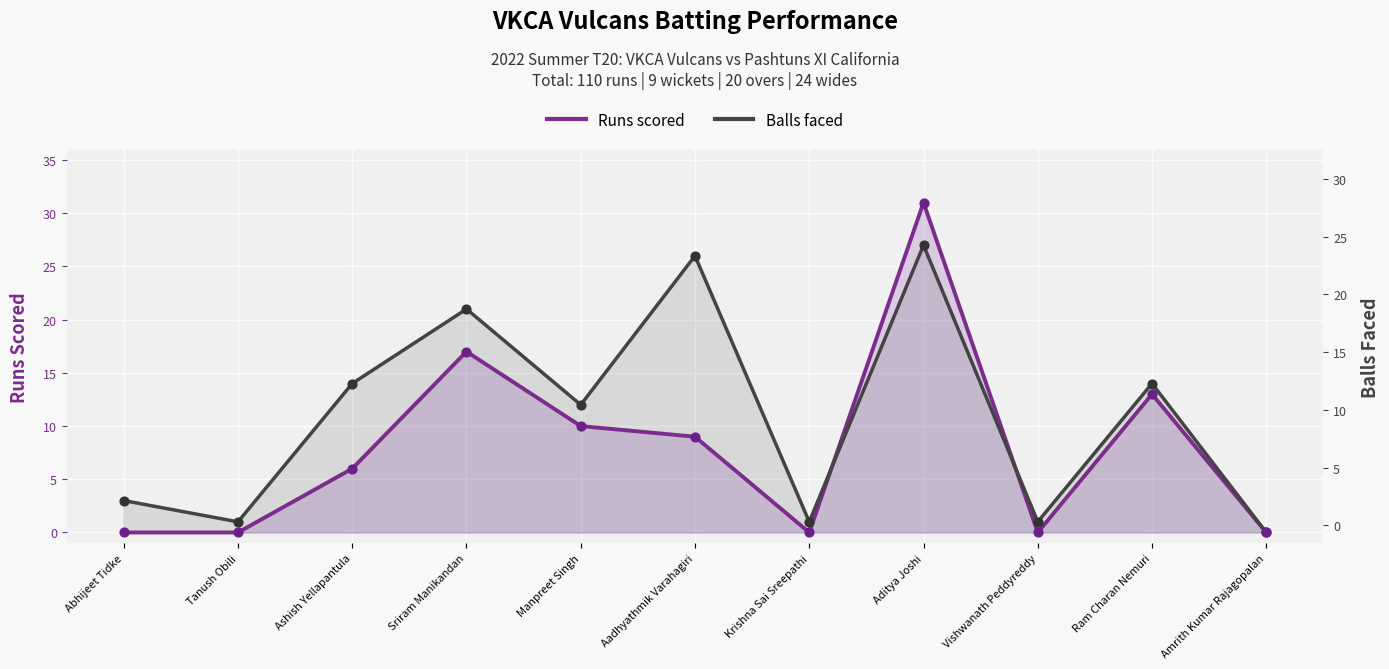

What is the total value across all series at Ashish Yellapantula?

20